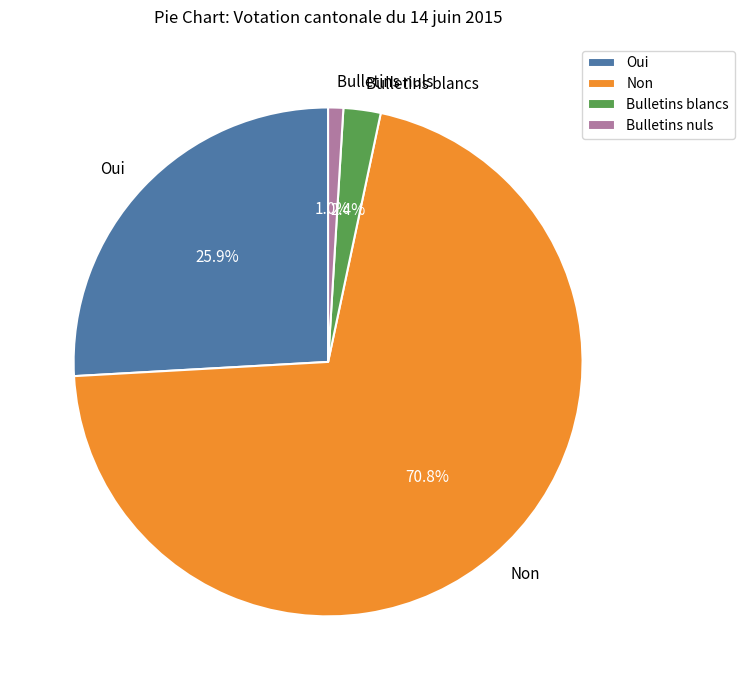

True or false: Oui accounts for 38% of the total.

False